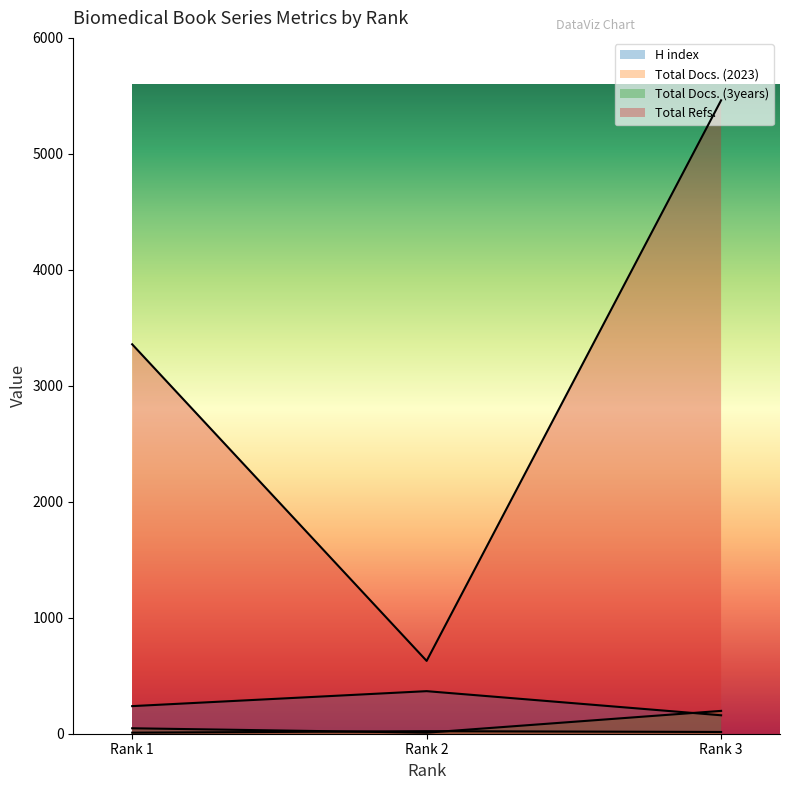

At how many categories does at least one series exceed 3712?

1